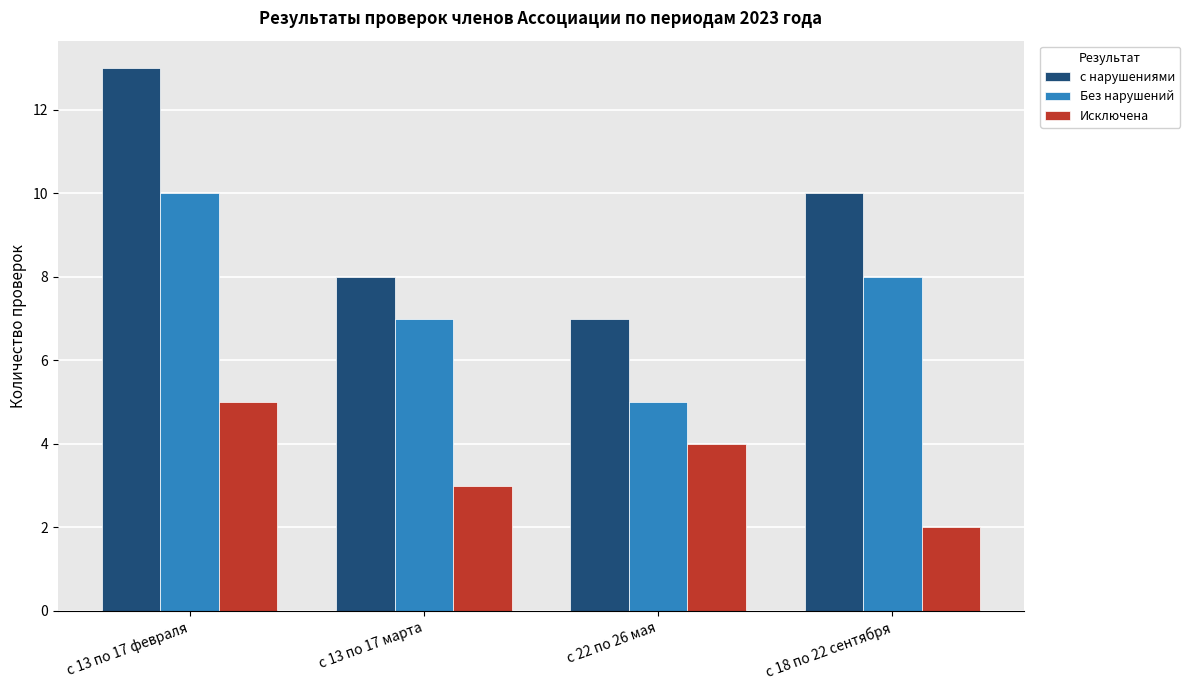

Which label corresponds to the smallest value in the chart?

с 18 по 22 сентября